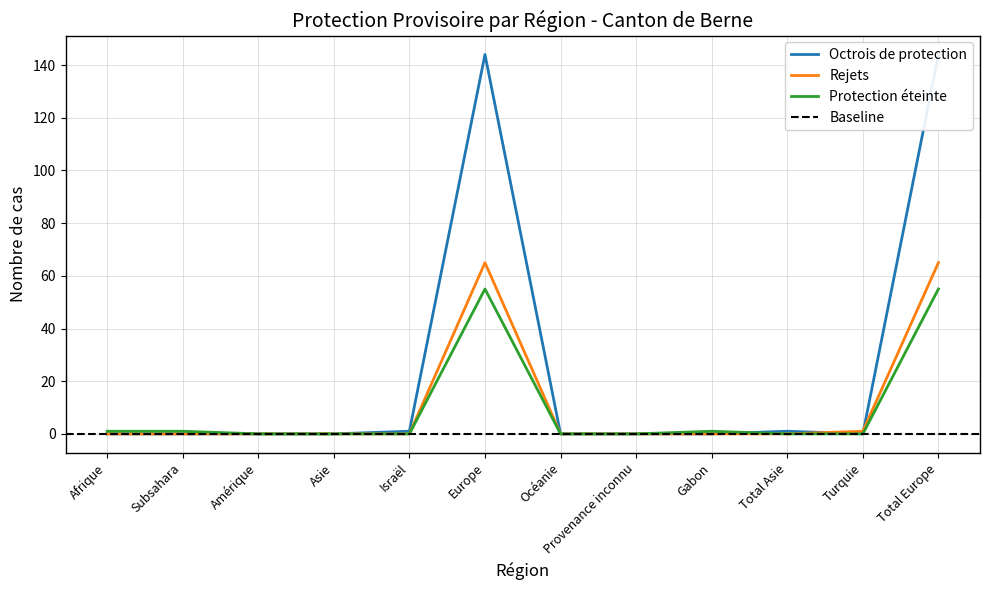

Which has a higher value, Europe or Turquie?

Europe